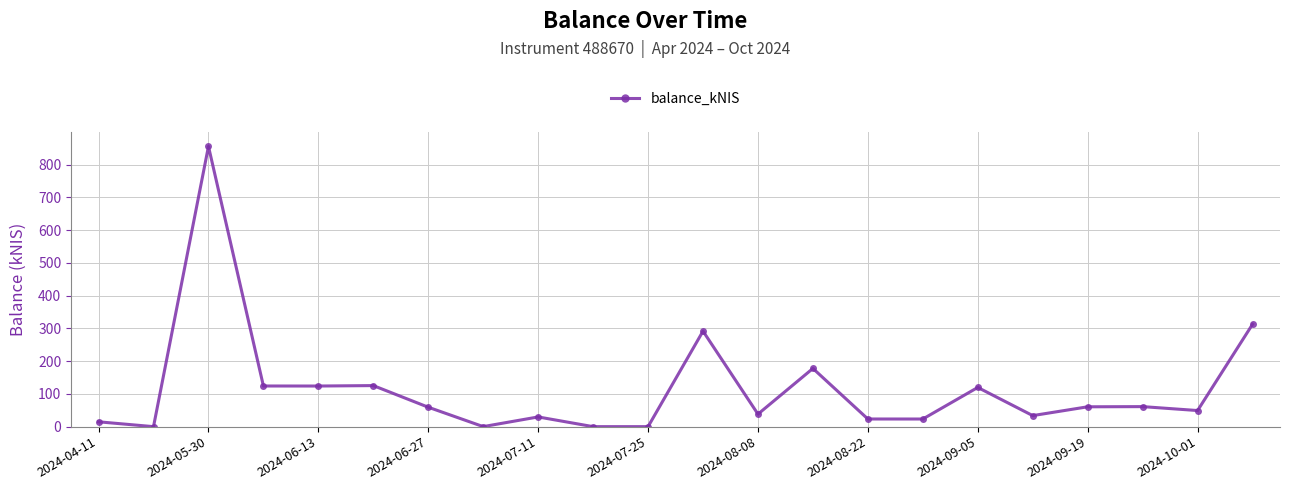

What is the sum of all values?

2523.5